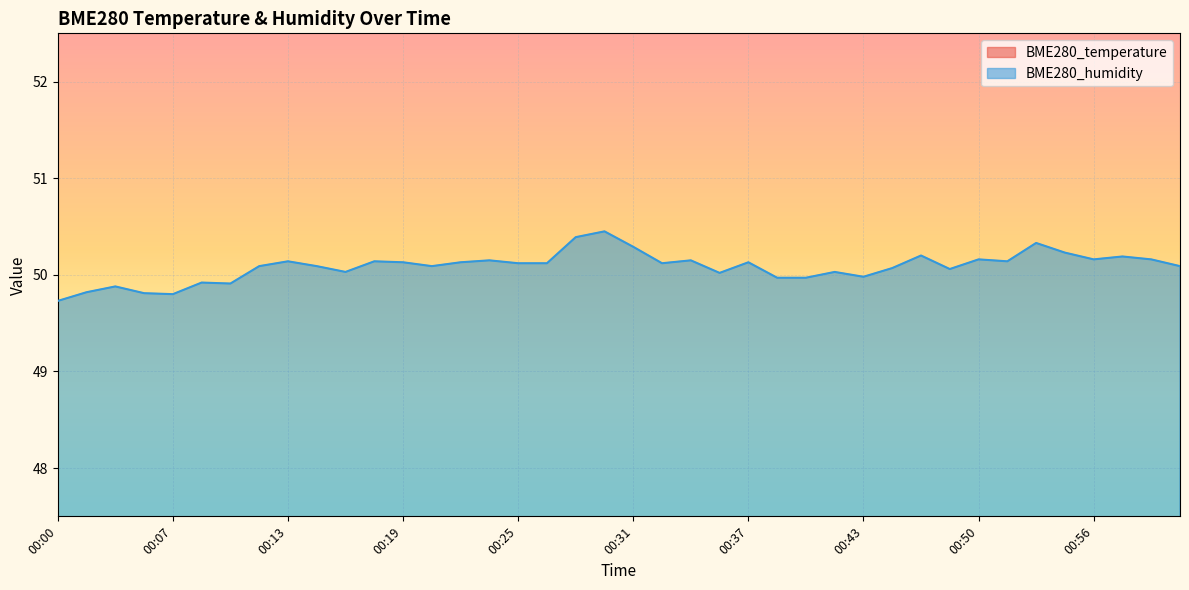

At which label is BME280_temperature closest to 5?

00:43